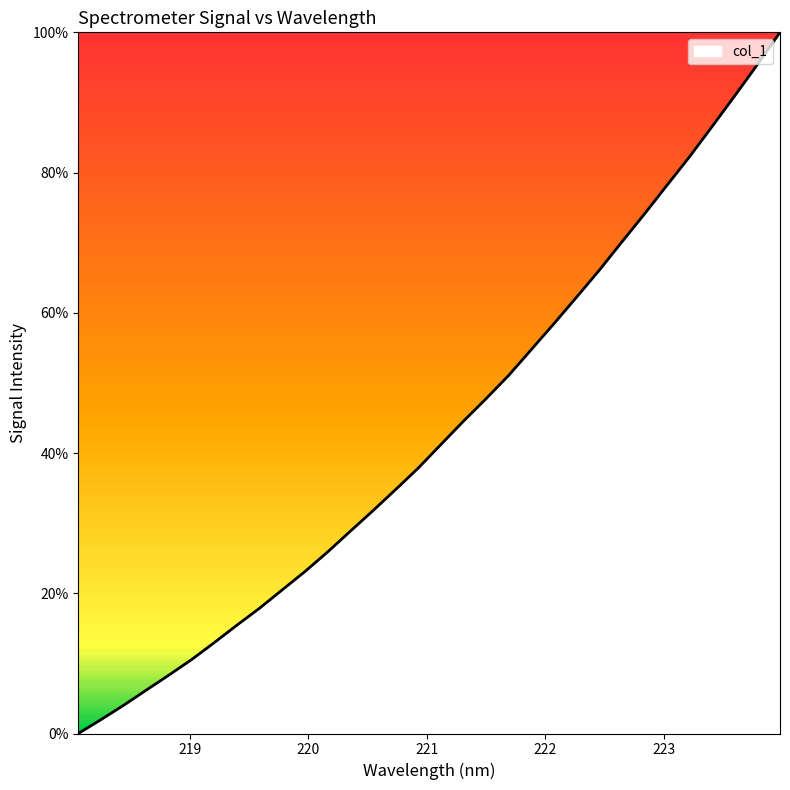

What is the greatest value displayed?

100.0